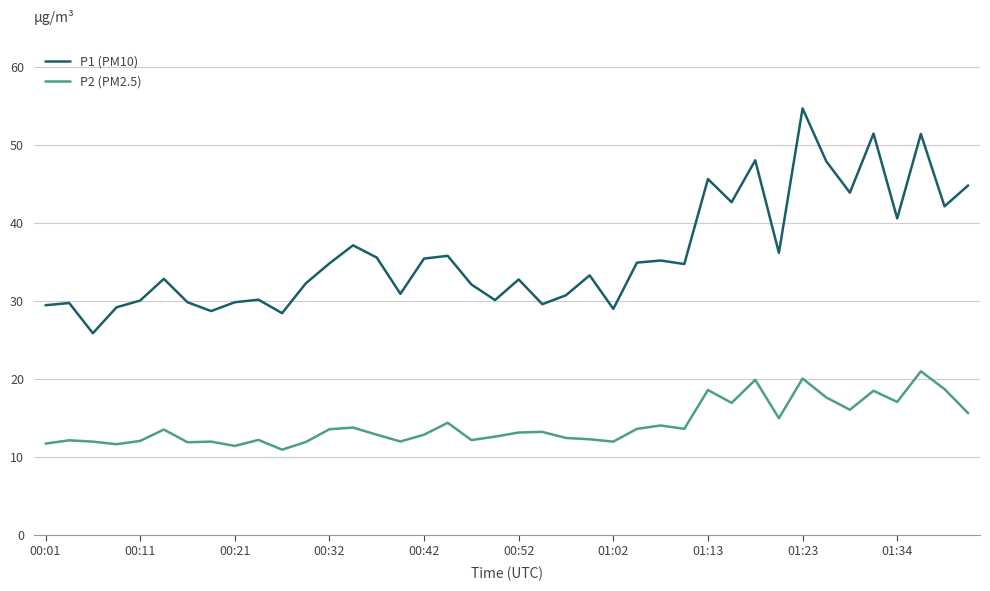

What is the lowest value of the P2 (PM2.5) series?

10.9